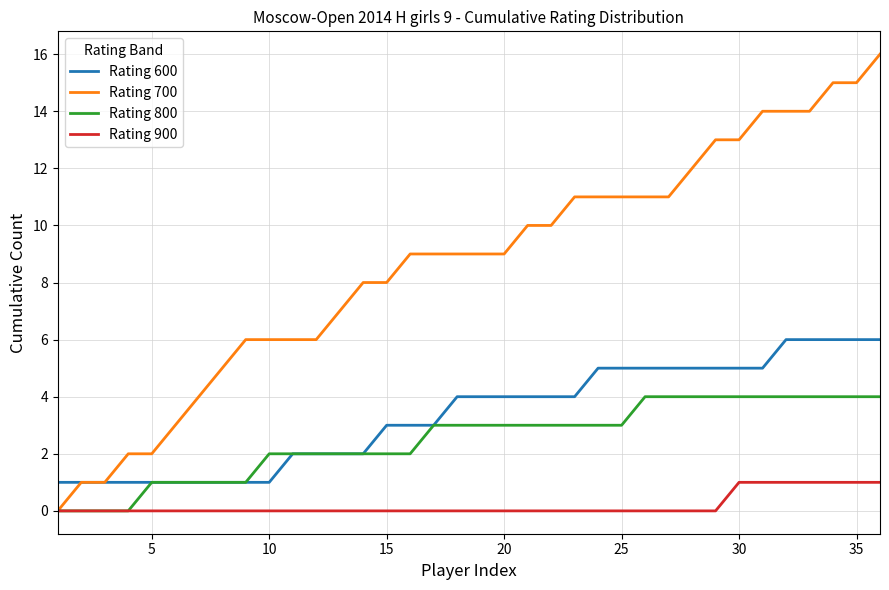

Which series has the largest range (max minus min)?

Rating 700